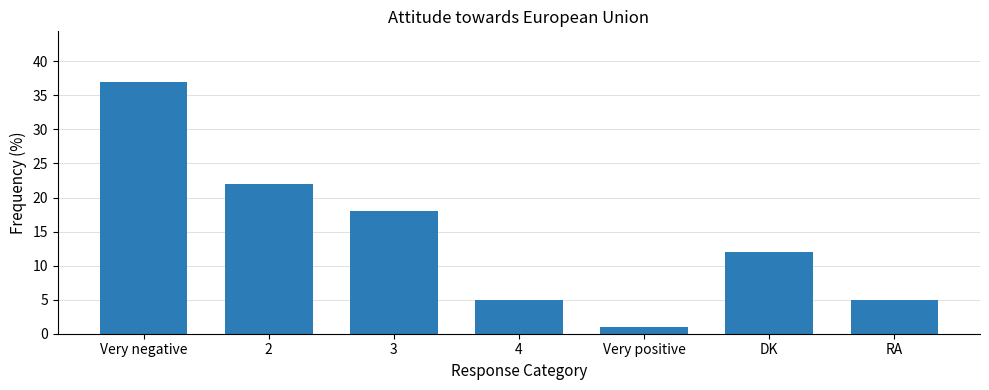

The value at 2 is 22. True or false?

True